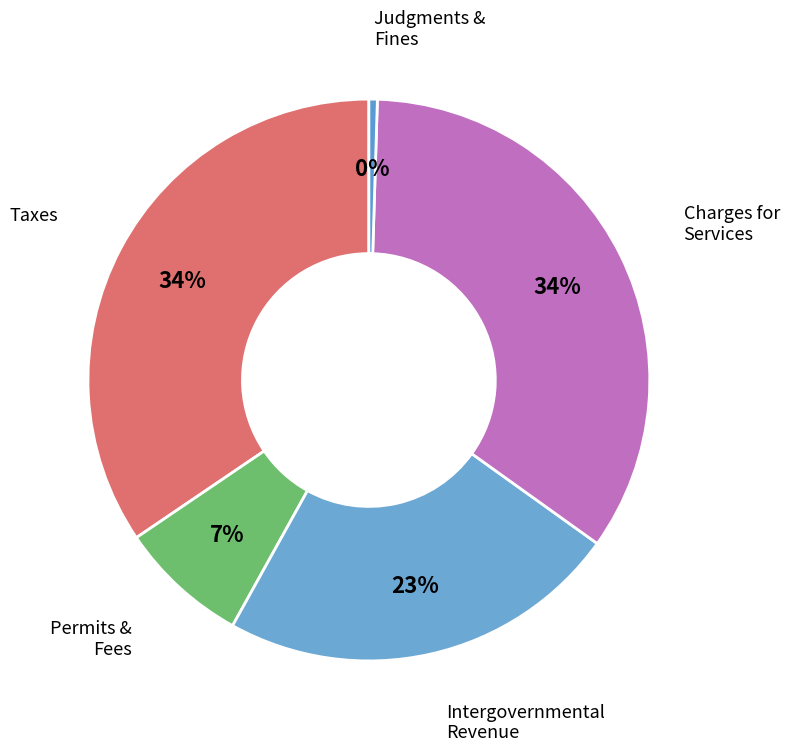

Count the number of slices in the pie.

5